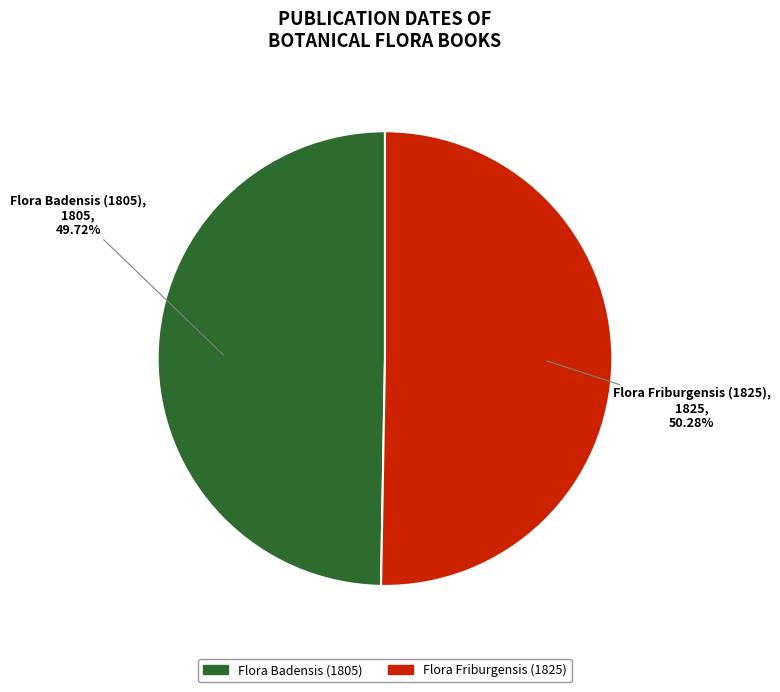

Count the number of slices in the pie.

2